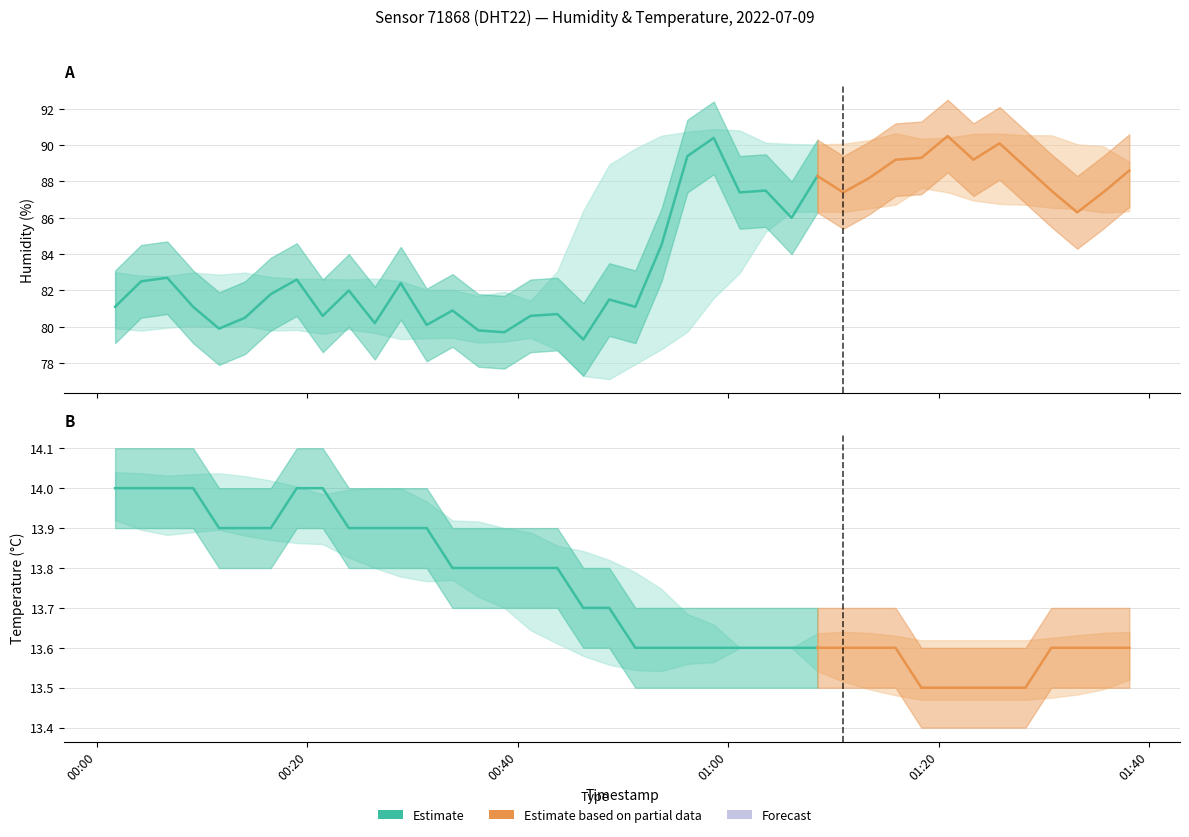

At which category is the sum across all series the highest?

23